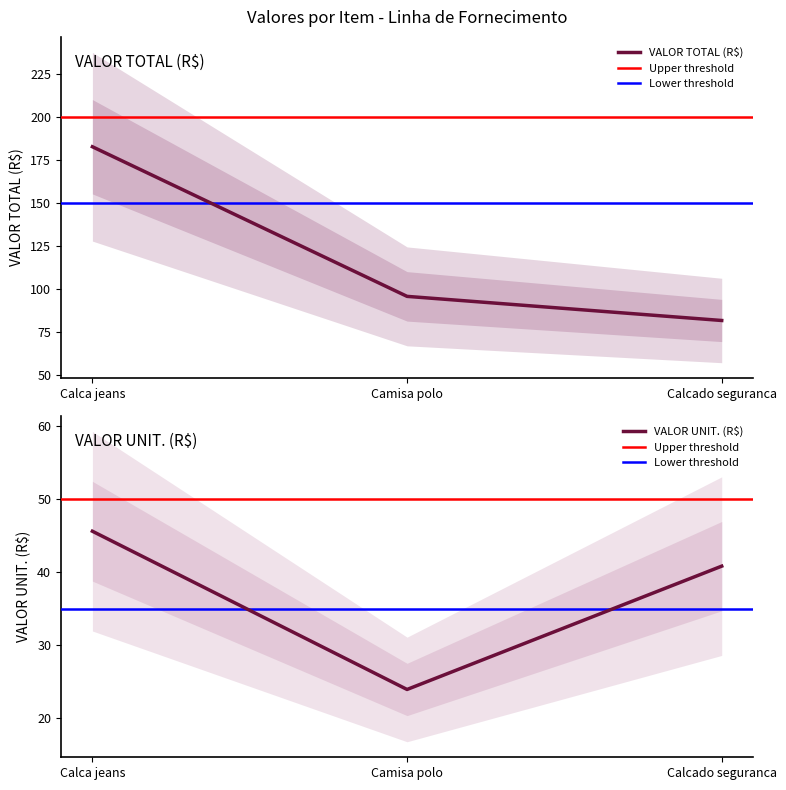

What is the minimum value for VALOR TOTAL (R$)?

81.7